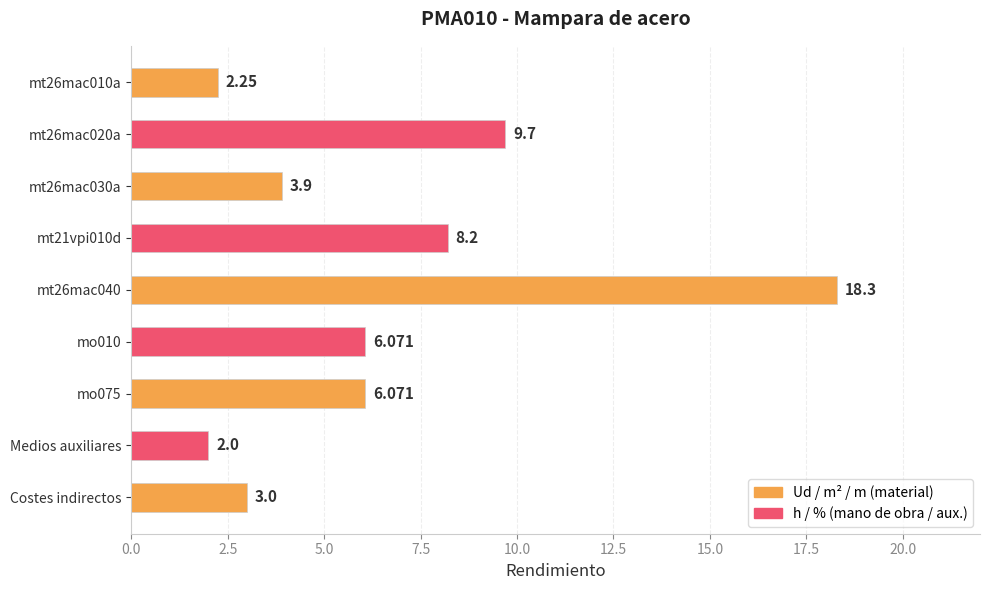

Which label corresponds to the smallest value in the chart?

Medios auxiliares